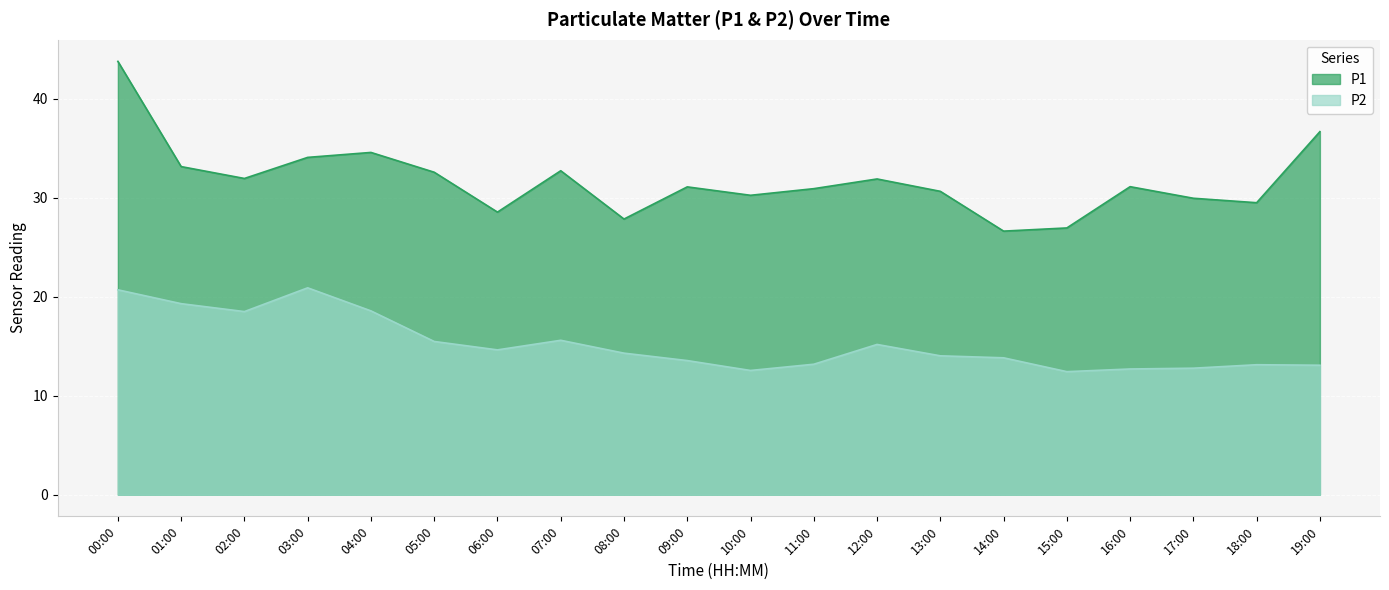

True or false: P2 has a value of 19.3 at 16:00.

False